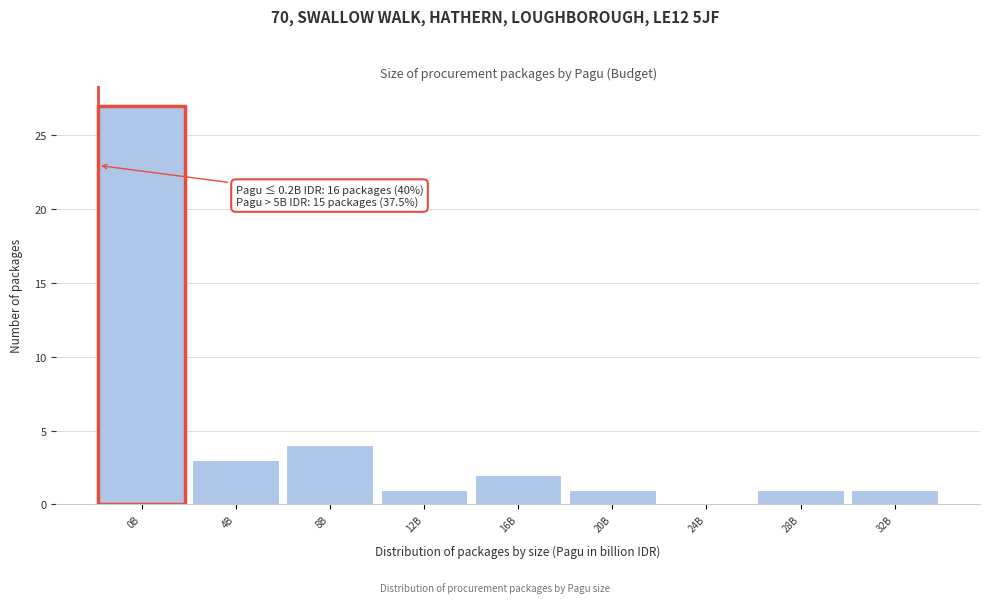

Reading right to left, extract all data points from this chart.

32B=1	28B=1	24B=0	20B=1	16B=2	12B=1	8B=4	4B=3	0B=27